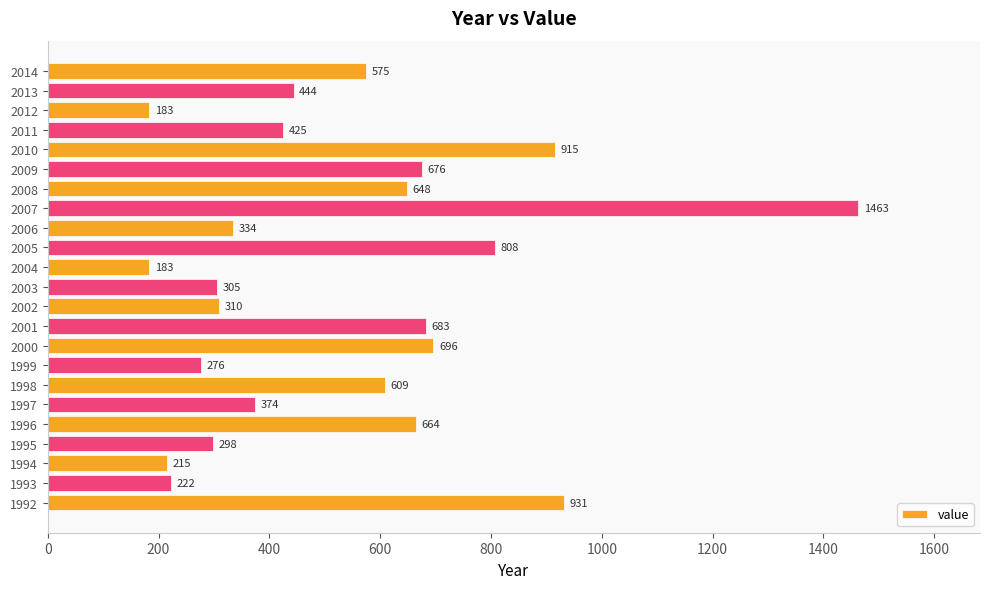

What is the change in value from 1994 to 2005?

+593